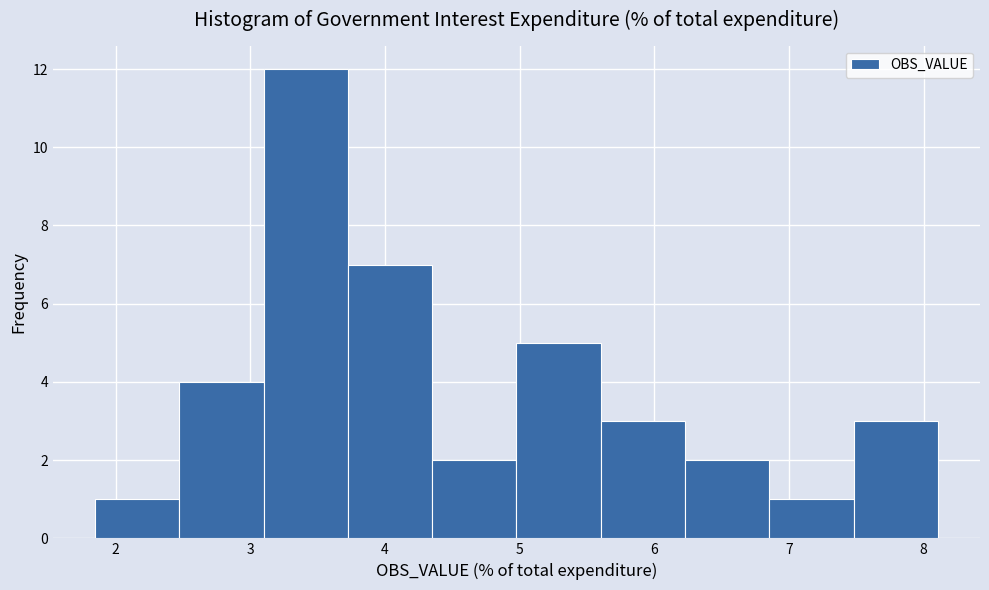

Over which range of the x-axis is the bar tallest?

3.1 to 3.7